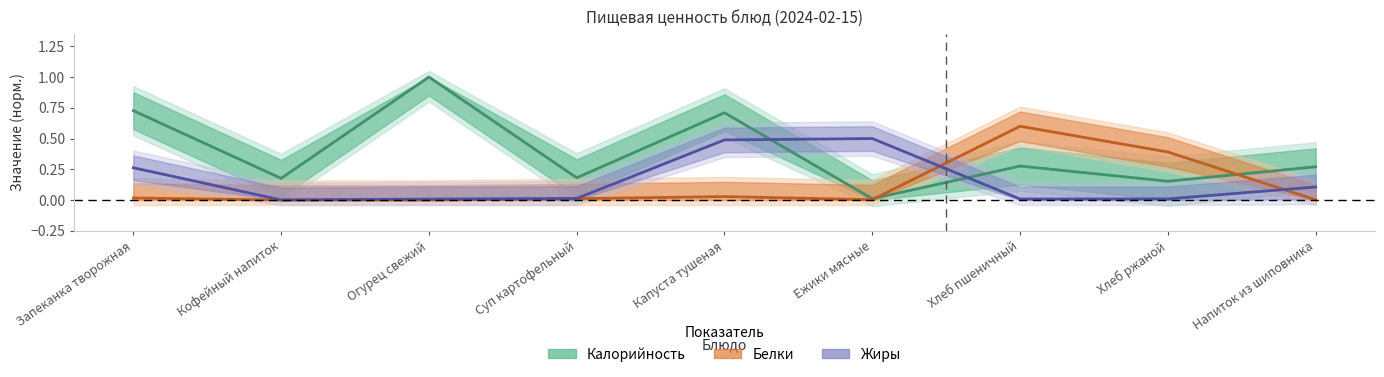

What is the difference between the highest and lowest values at Хлеб ржаной?

0.4